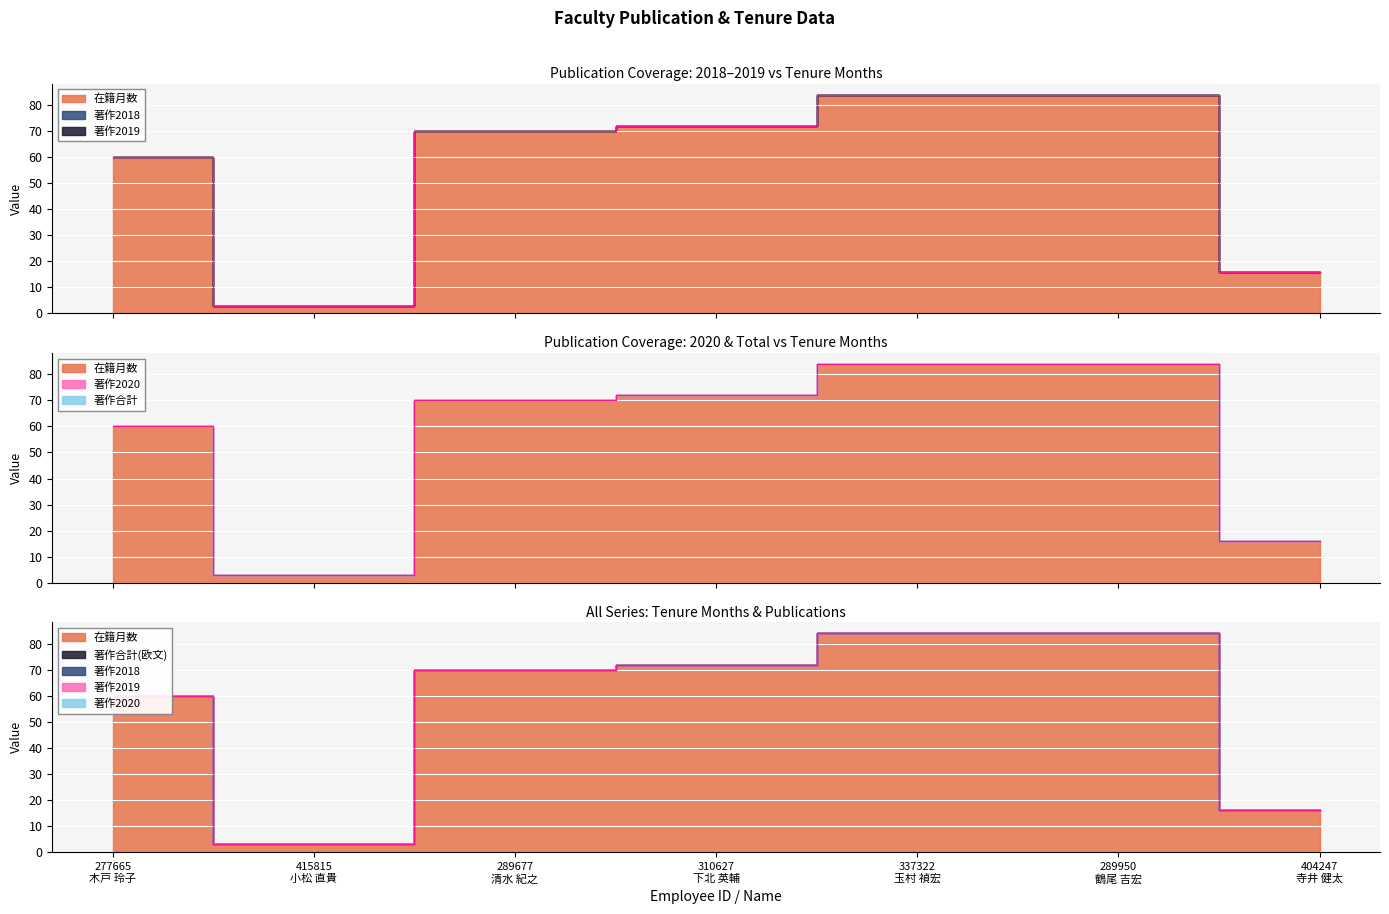

Reading right to left, list all the values displayed in this chart.

在籍月数: 404247=16	289950=84	337322=84	310627=72	289677=70	415815=3	277665=60
著作合計: 404247=0	289950=0	337322=0	310627=0	289677=0	415815=0	277665=0
著作合計(欧文): 404247=0	289950=0	337322=0	310627=0	289677=0	415815=0	277665=0
著作2018: 404247=0	289950=0	337322=0	310627=0	289677=0	415815=0	277665=0
著作2019: 404247=0	289950=0	337322=0	310627=0	289677=0	415815=0	277665=0
著作2020: 404247=0	289950=0	337322=0	310627=0	289677=0	415815=0	277665=0